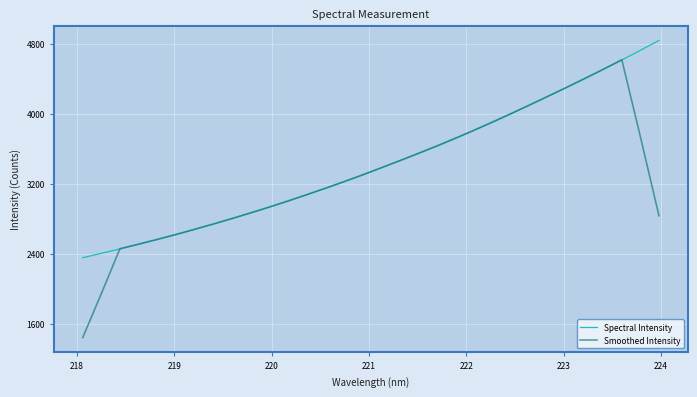

Which series has the largest total across all categories?

Spectral Intensity